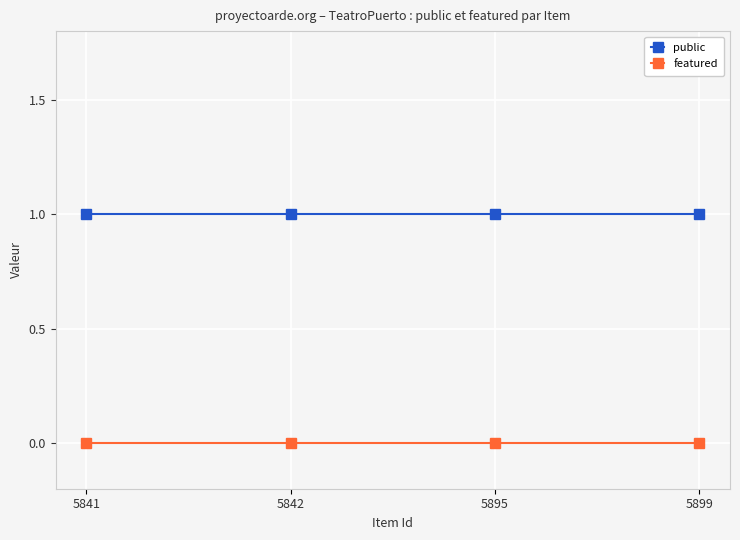

What are all the series names shown in the legend?

public, featured